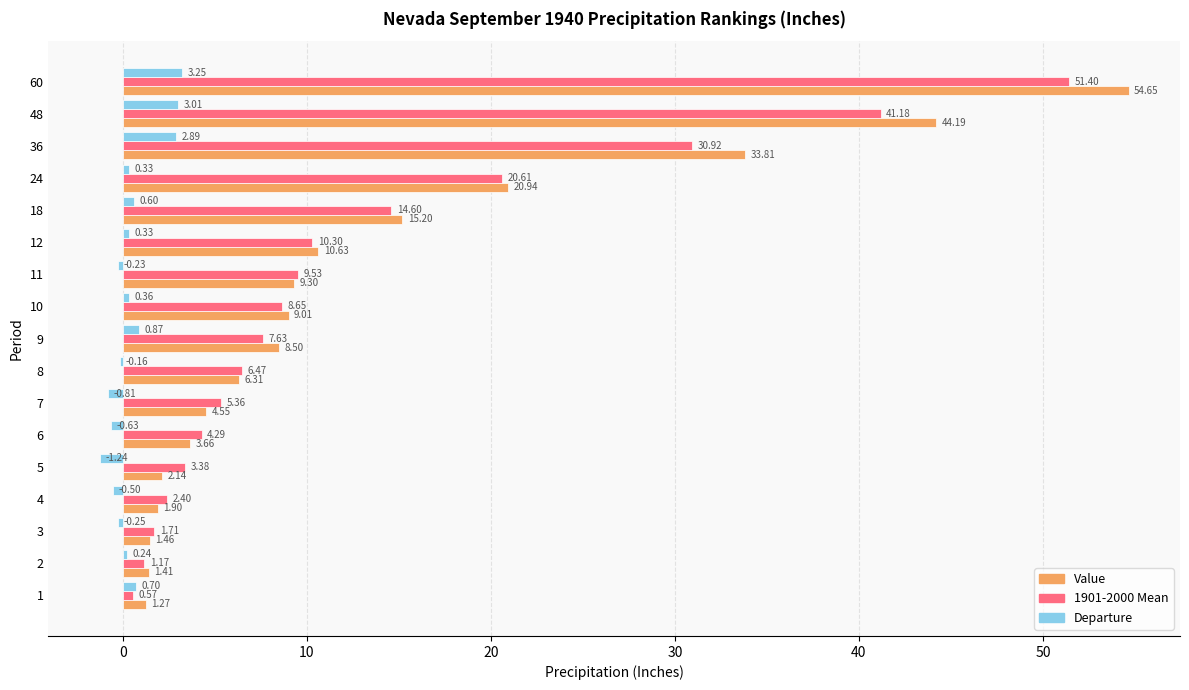

At which category is the sum across all series the highest?

60